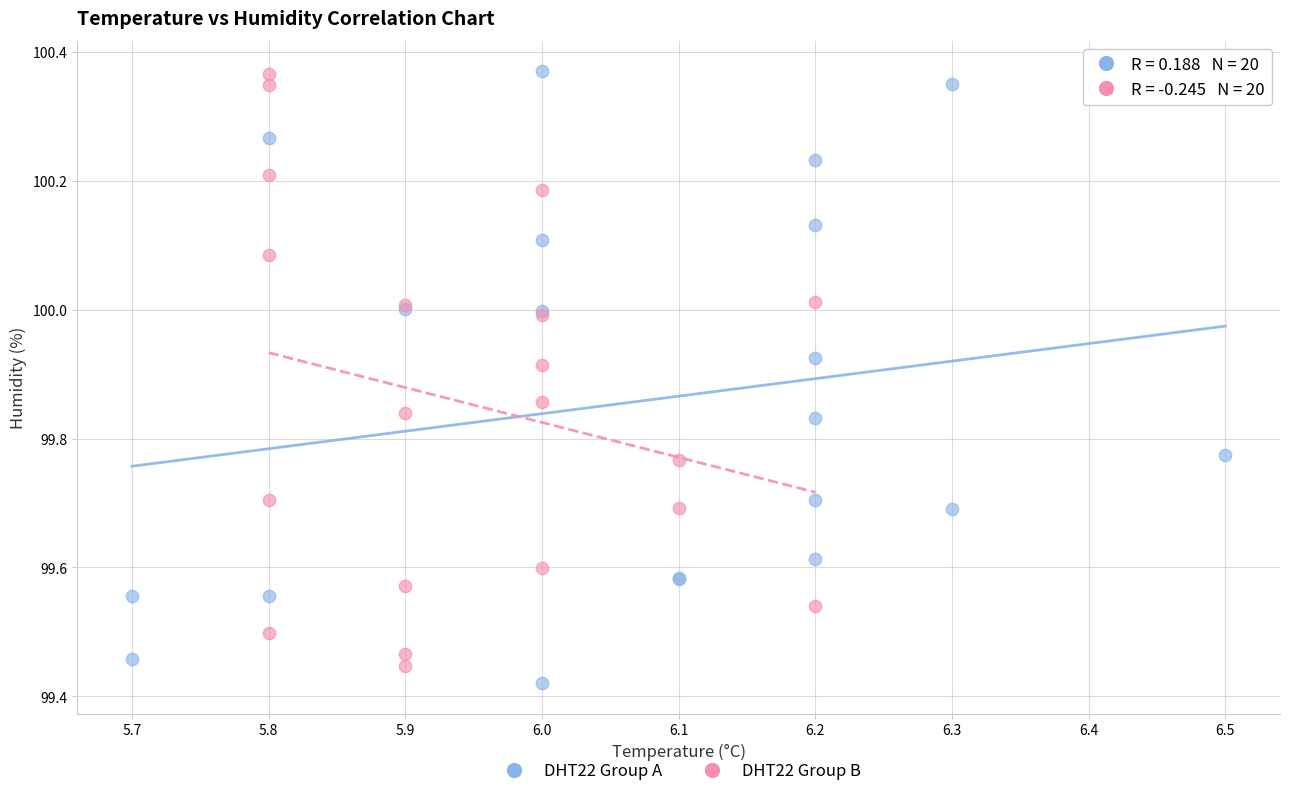

Which series has the widest spread of Y values?

DHT22 Group A